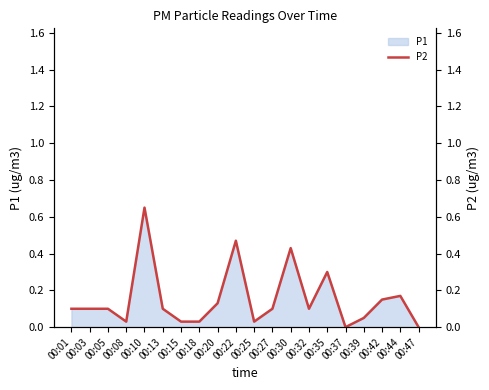

What is the value of the 1st point from the left?

0.1